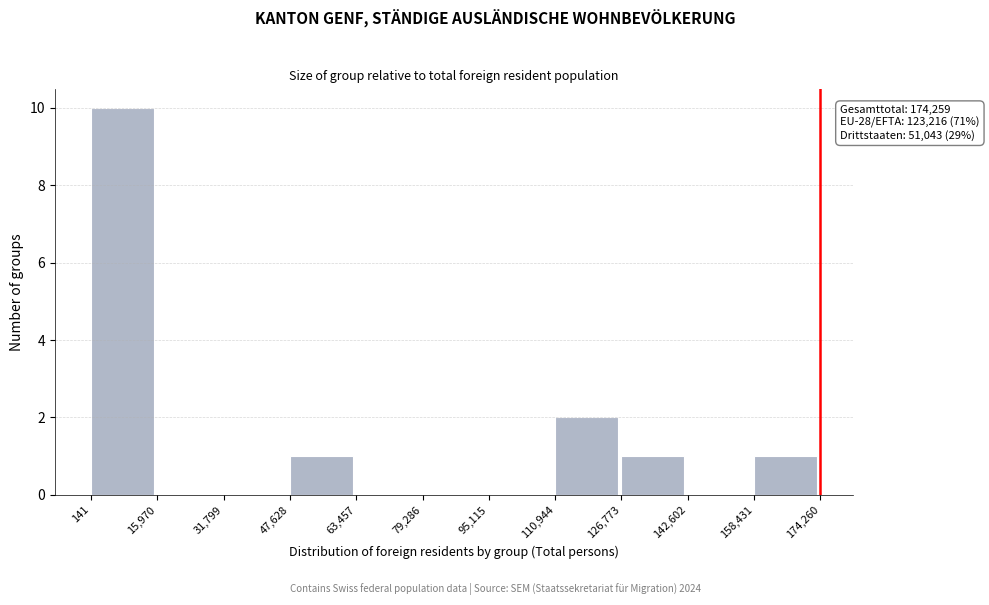

Over which range of the x-axis is the bar tallest?

141 to 15,970